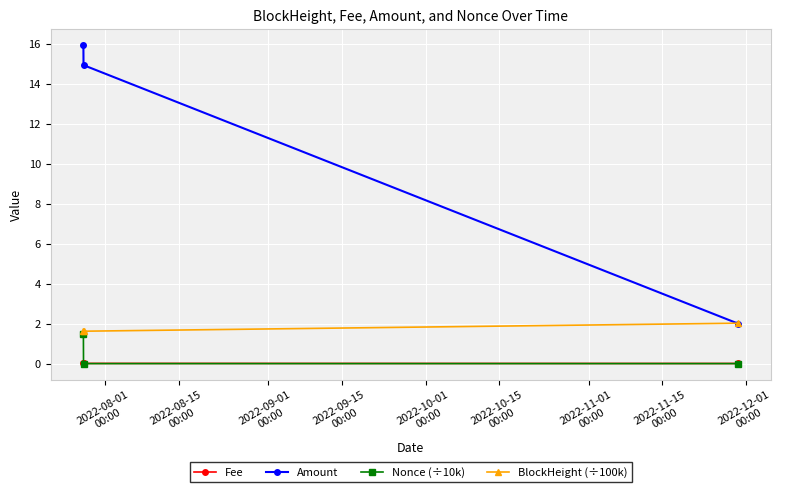

What is the sum of all Nonce (÷10k) values?

1.5